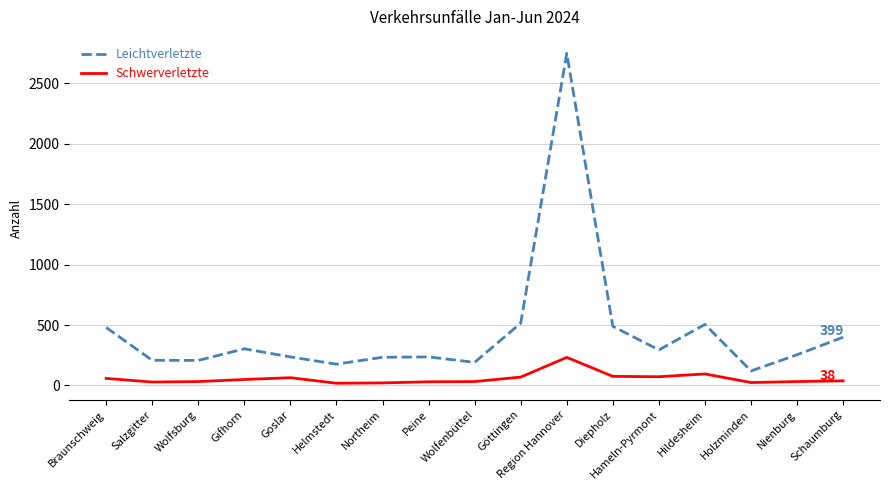

What is the difference between the highest and lowest values at Peine?

206